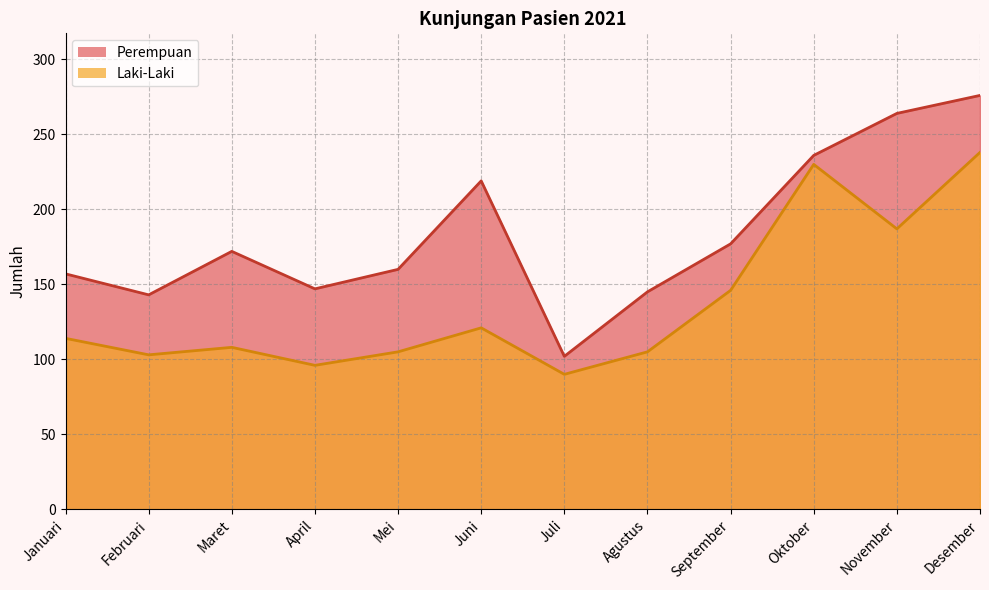

Where is Laki-Laki nearest to the value 164?

September